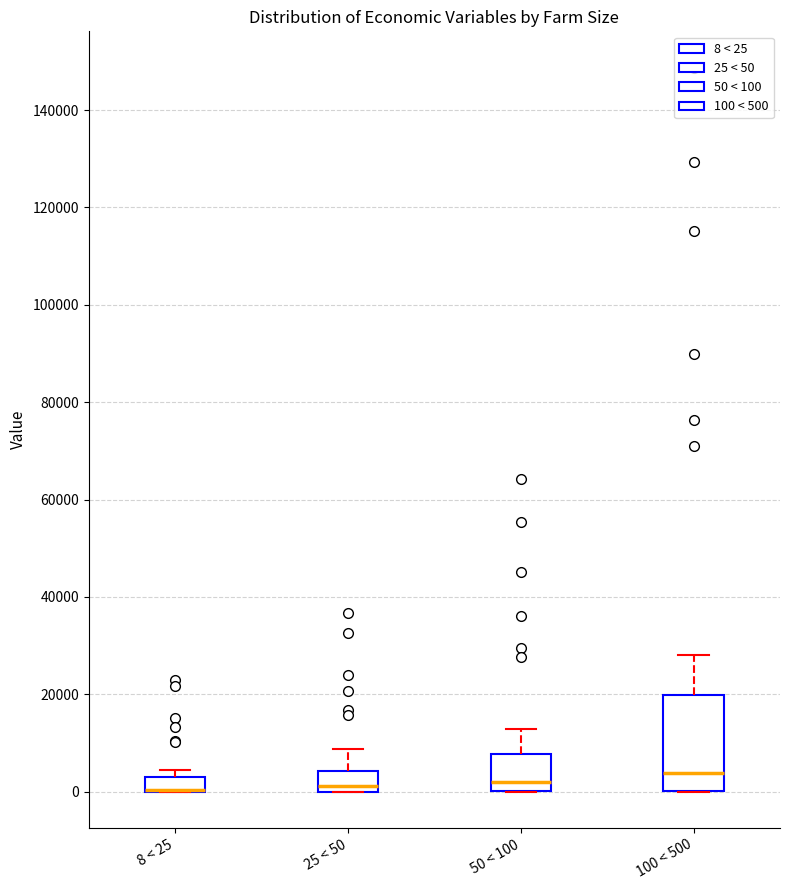

Comparing the boxes themselves (not the whiskers), which one is the tallest?

100 < 500